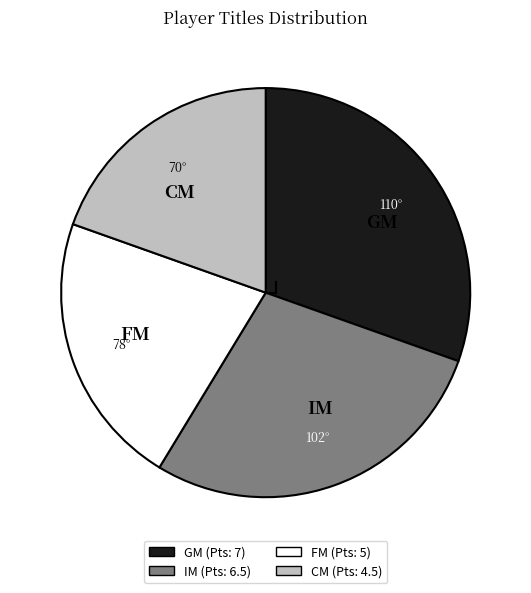

How many slices are in this pie chart?

4